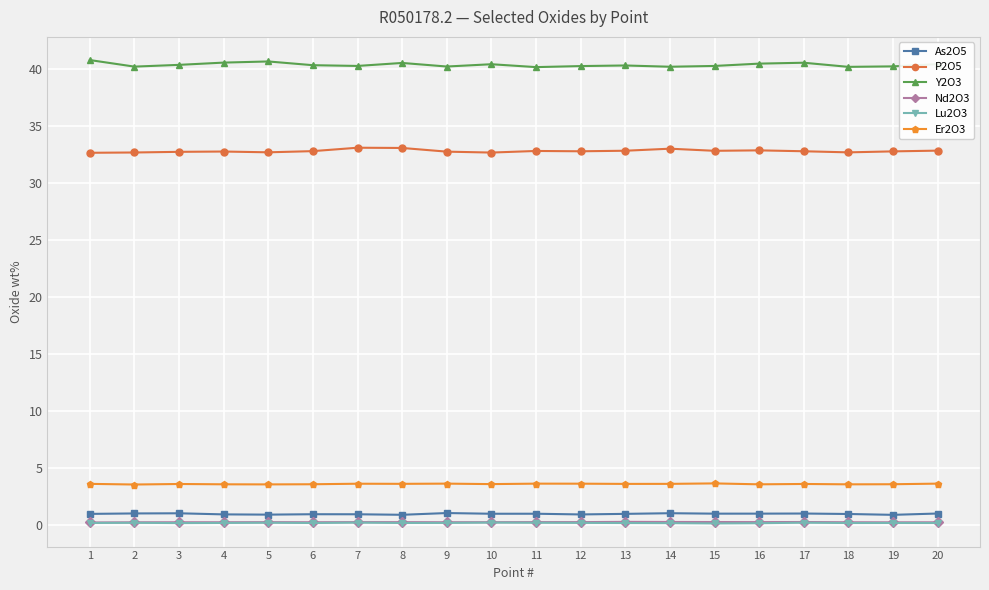

What is the average value of the Lu2O3 series?

0.2